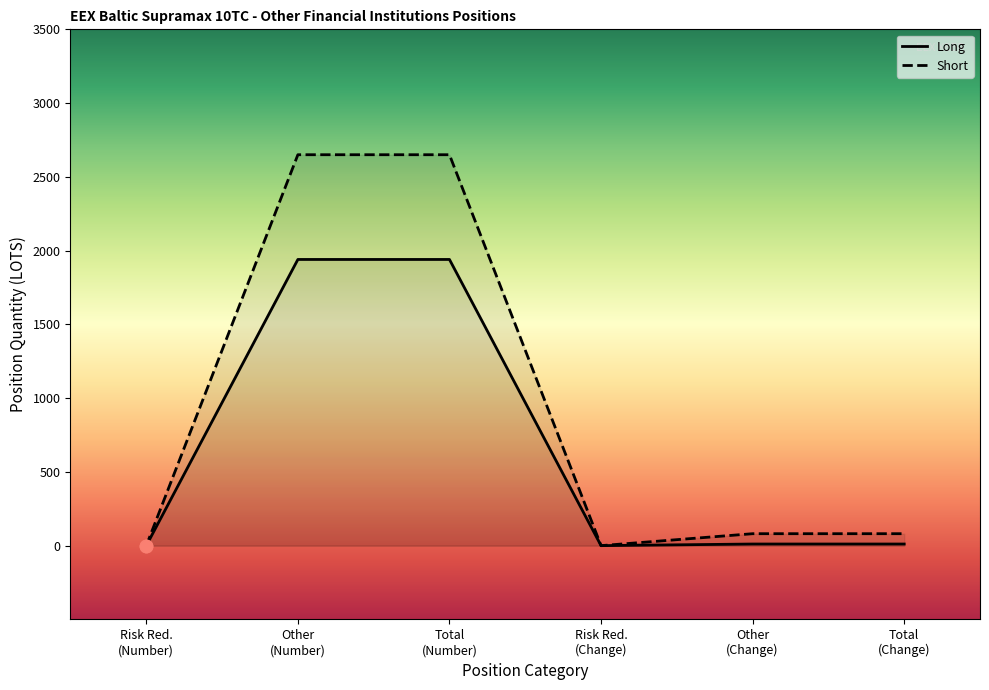

What are all the series names shown in the legend?

Long, Short